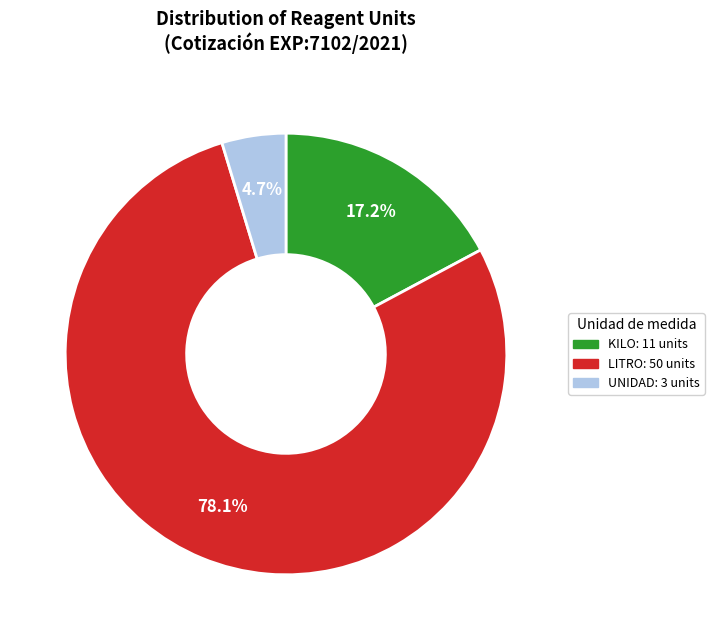

To the nearest percent, what is the difference between the largest and smallest slice percentages?

73%